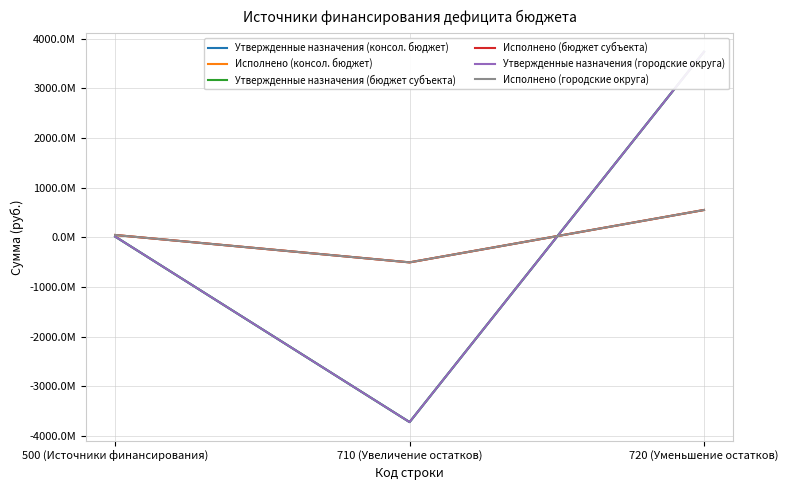

Is the value of Исполнено (консол. бюджет) at 720 (Уменьшение остатков) greater than the value of Утвержденные назначения (городские округа) at 710 (Увеличение остатков)?

Yes